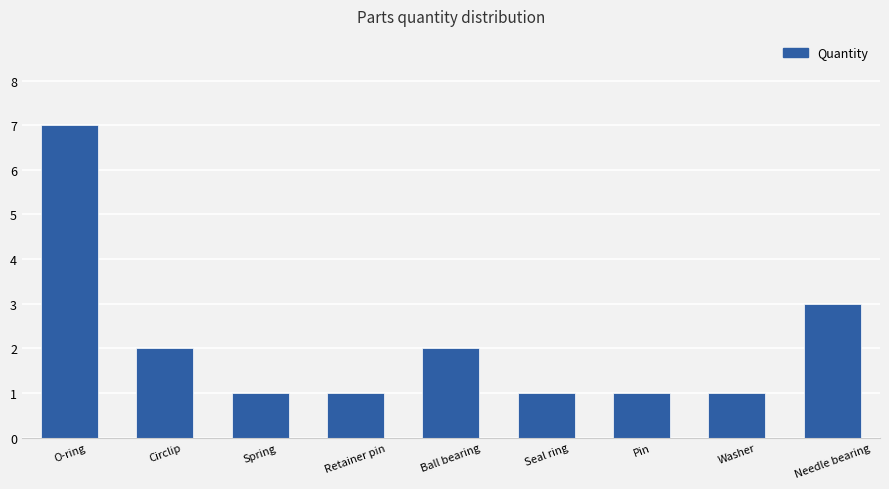

Which label corresponds to the largest value in the chart?

O-ring